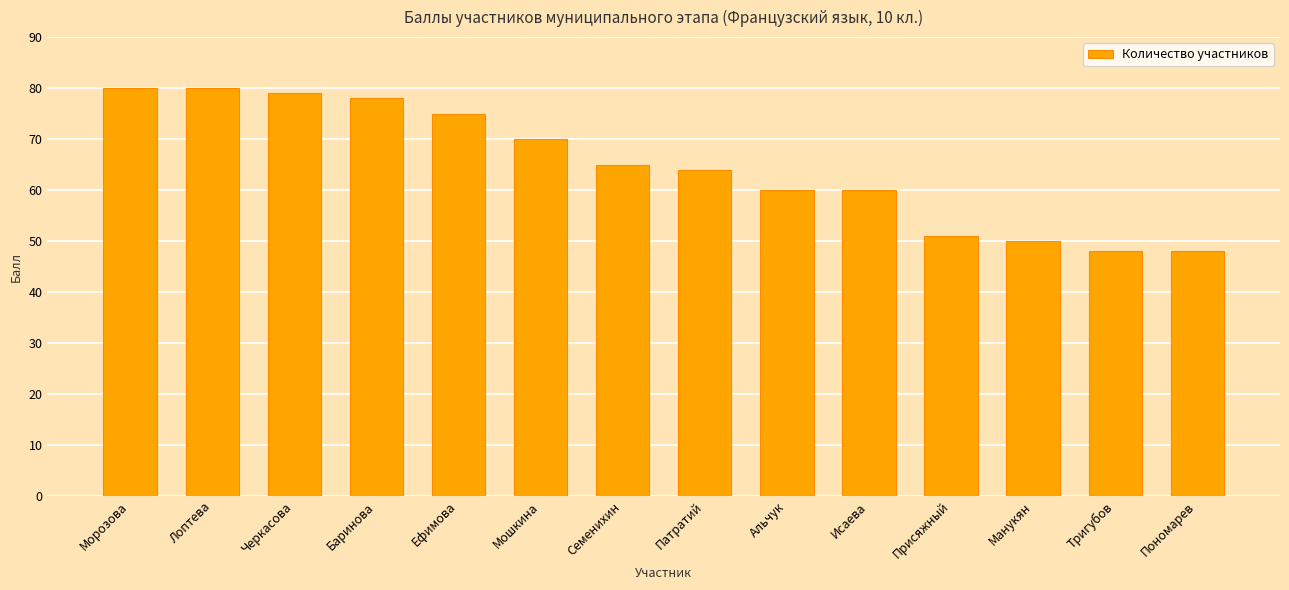

What is the label of the 1st bar from the right?

Пономарев